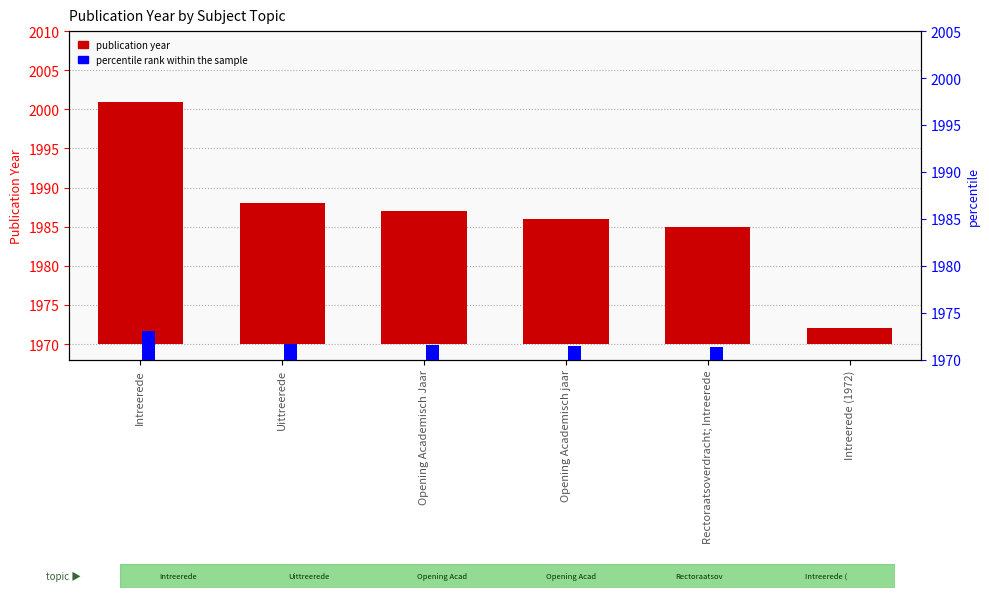

Which category has the lowest value across all series?

Intreerede (1972)